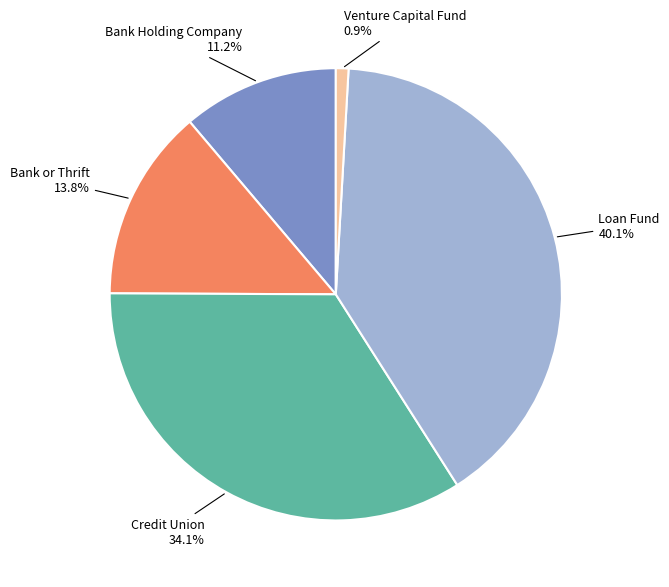

How many segments does this pie chart have?

5